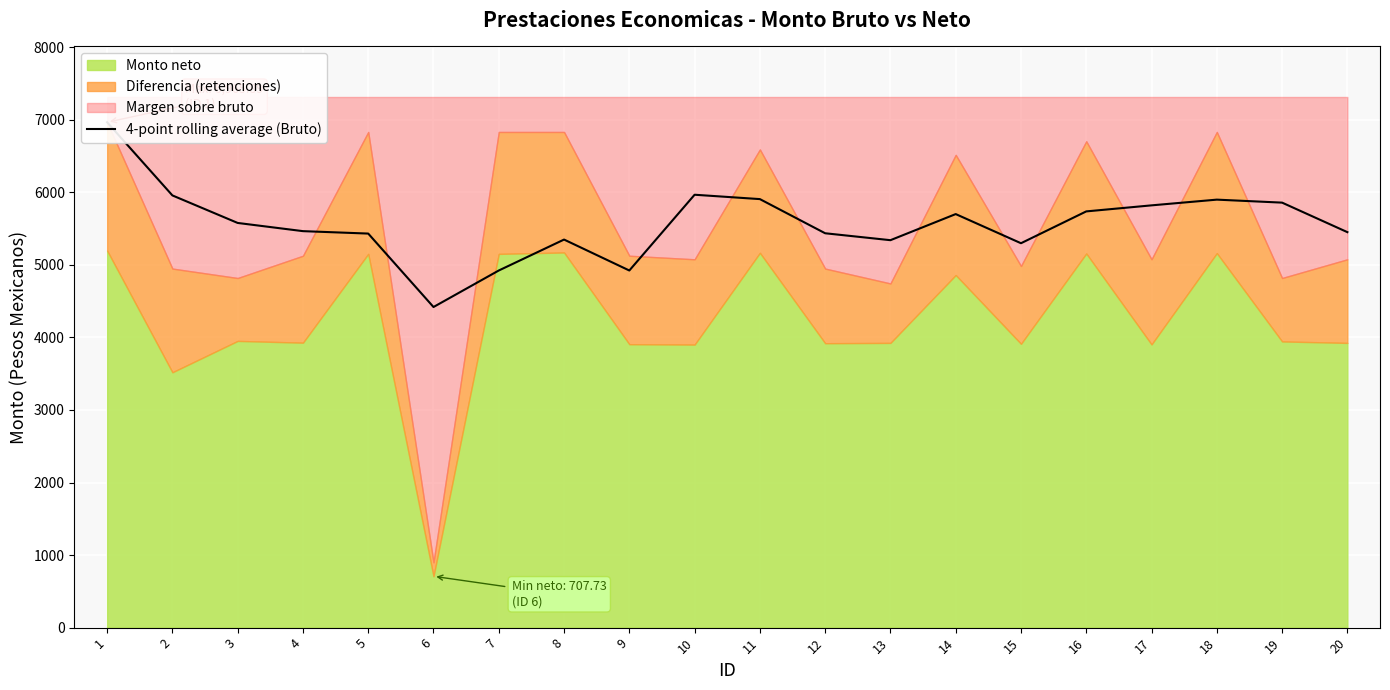

What value does the data have at 2?

5957.4